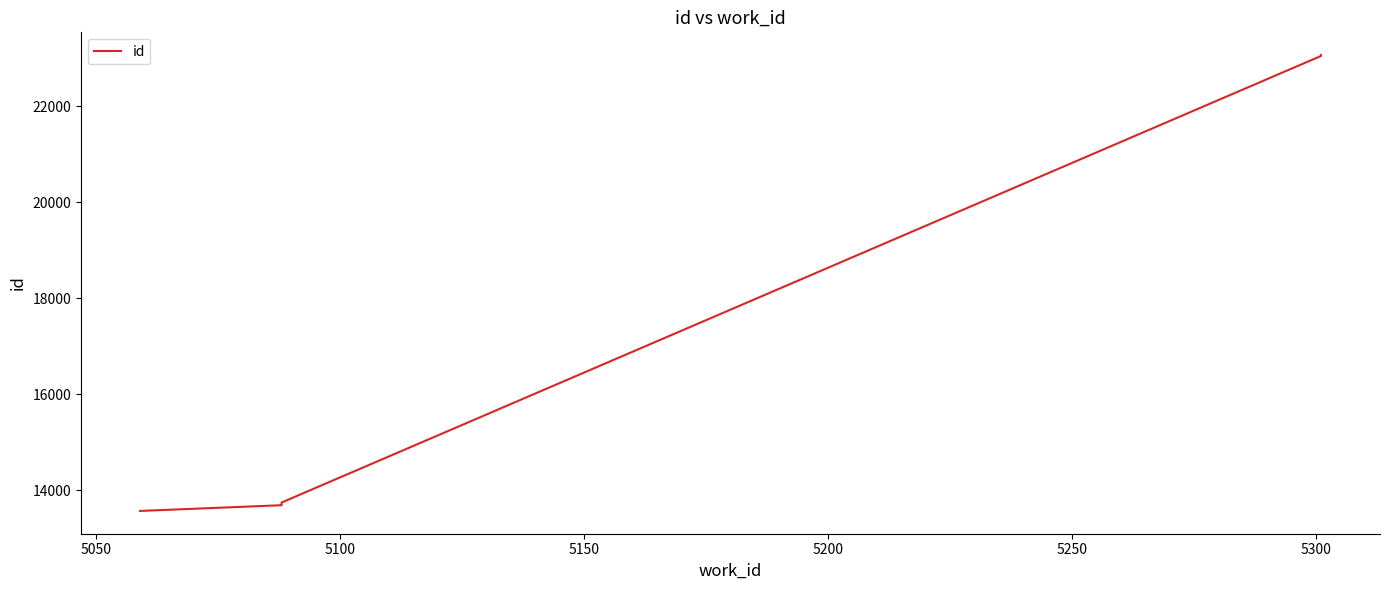

Reading right to left, list all the values displayed in this chart.

23065	23047	13746	13712	13690	13571